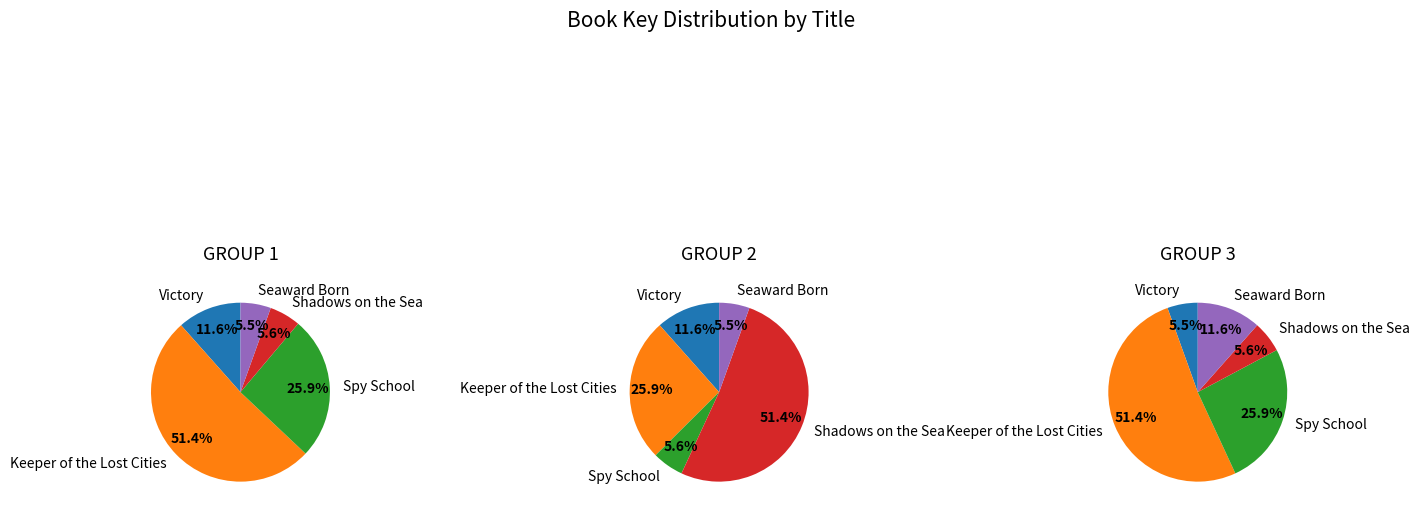

What is the majority slice?

Keeper of the Lost Cities